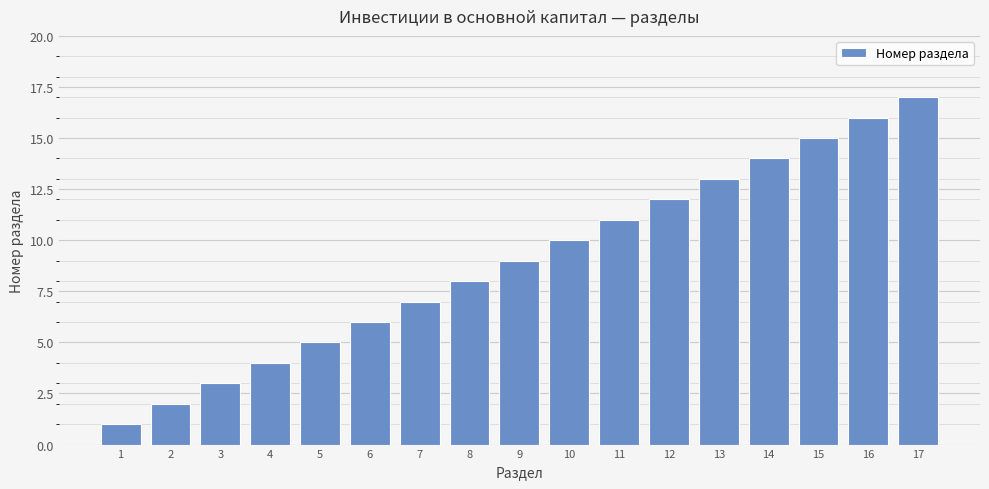

Are the bars grouped side by side (vs. stacked)?

No